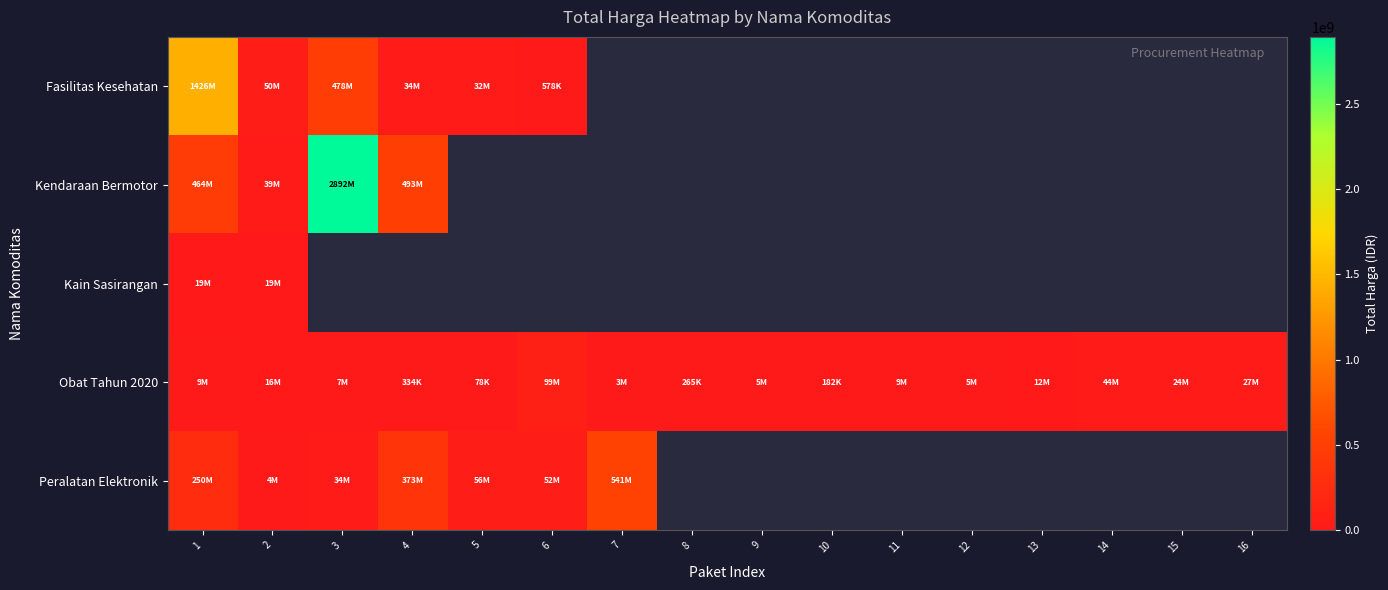

What is the sum of all Obat Tahun 2020 values?

260420170.0